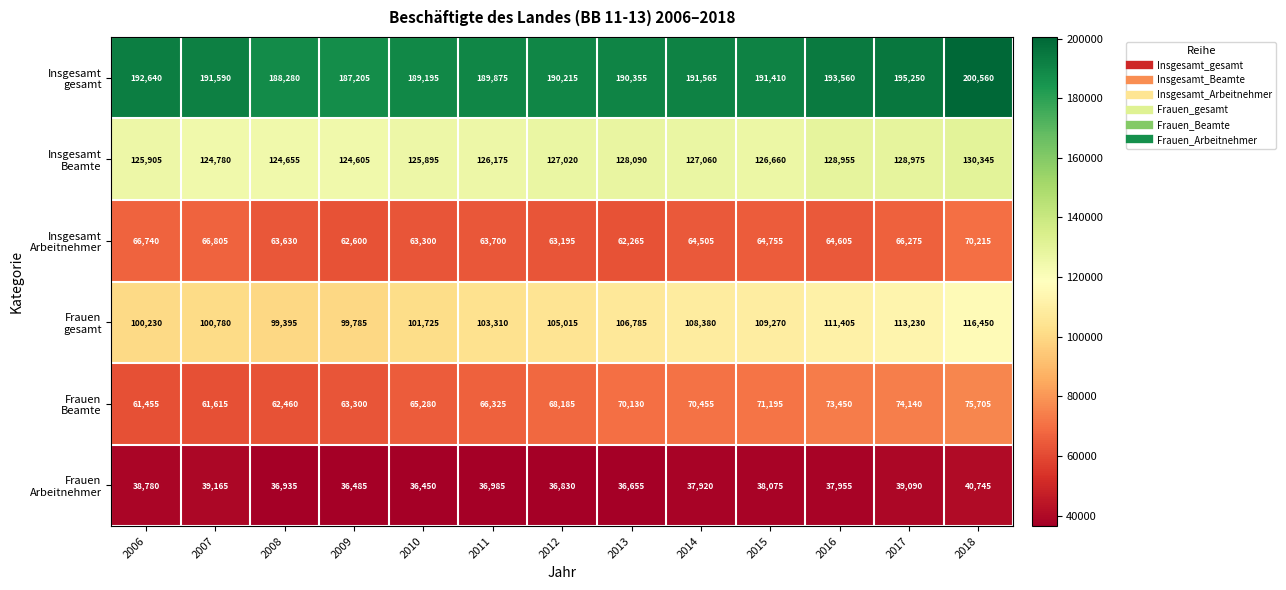

At which category does the chart reach its peak across all series?

2018